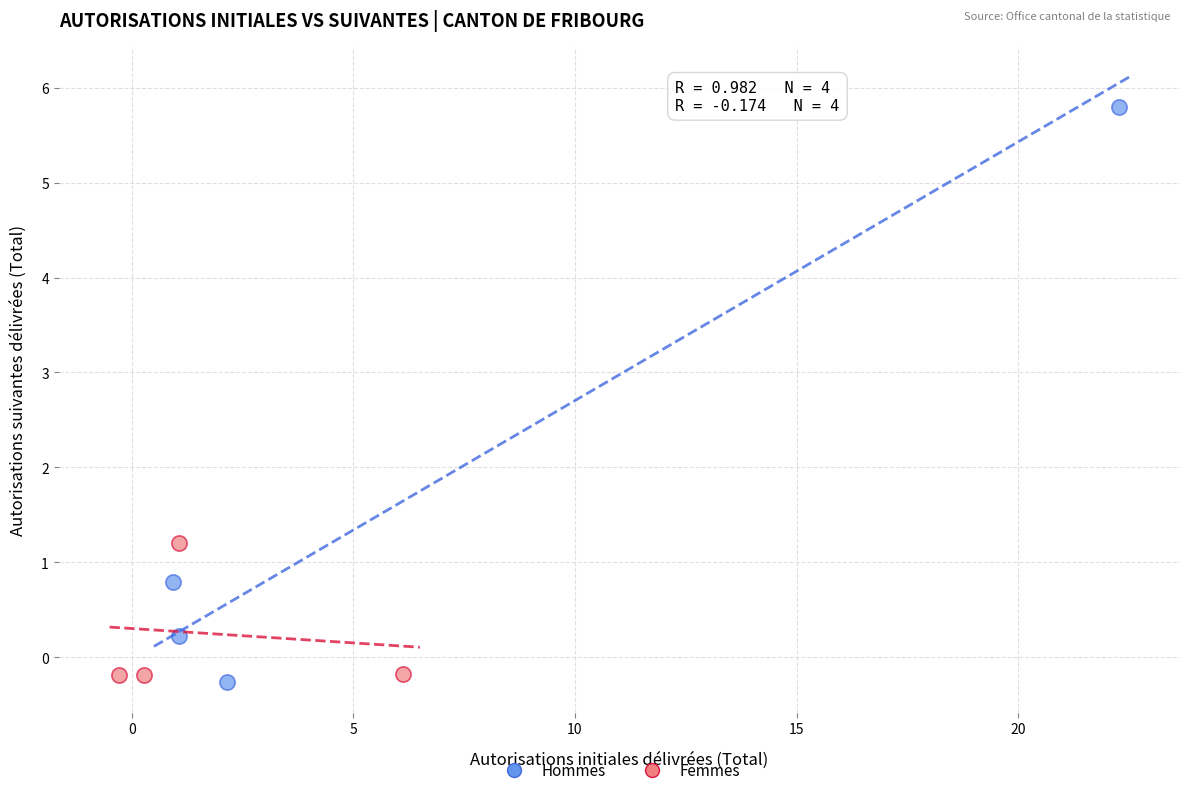

Which series has the largest Y range (max minus min)?

Hommes